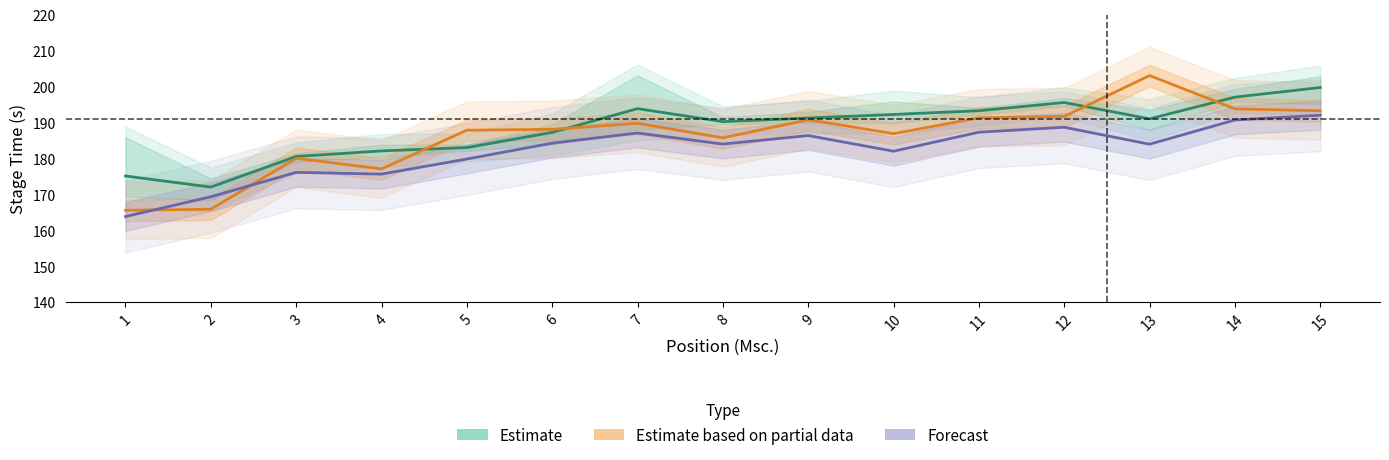

What is the value of the Estimate point at the 9th from the left?

191.3